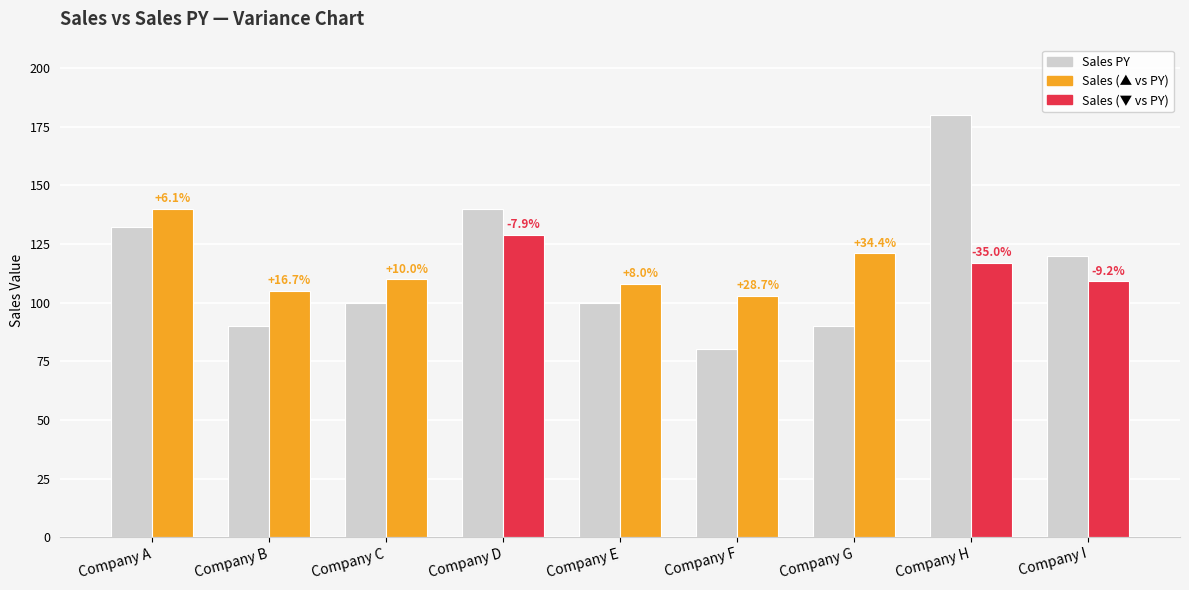

Reading right to left, list all the values displayed in this chart.

Sales PY: Company I=120	Company H=180	Company G=90	Company F=80	Company E=100	Company D=140	Company C=100	Company B=90	Company A=132
Sales: Company I=109	Company H=117	Company G=121	Company F=103	Company E=108	Company D=129	Company C=110	Company B=105	Company A=140